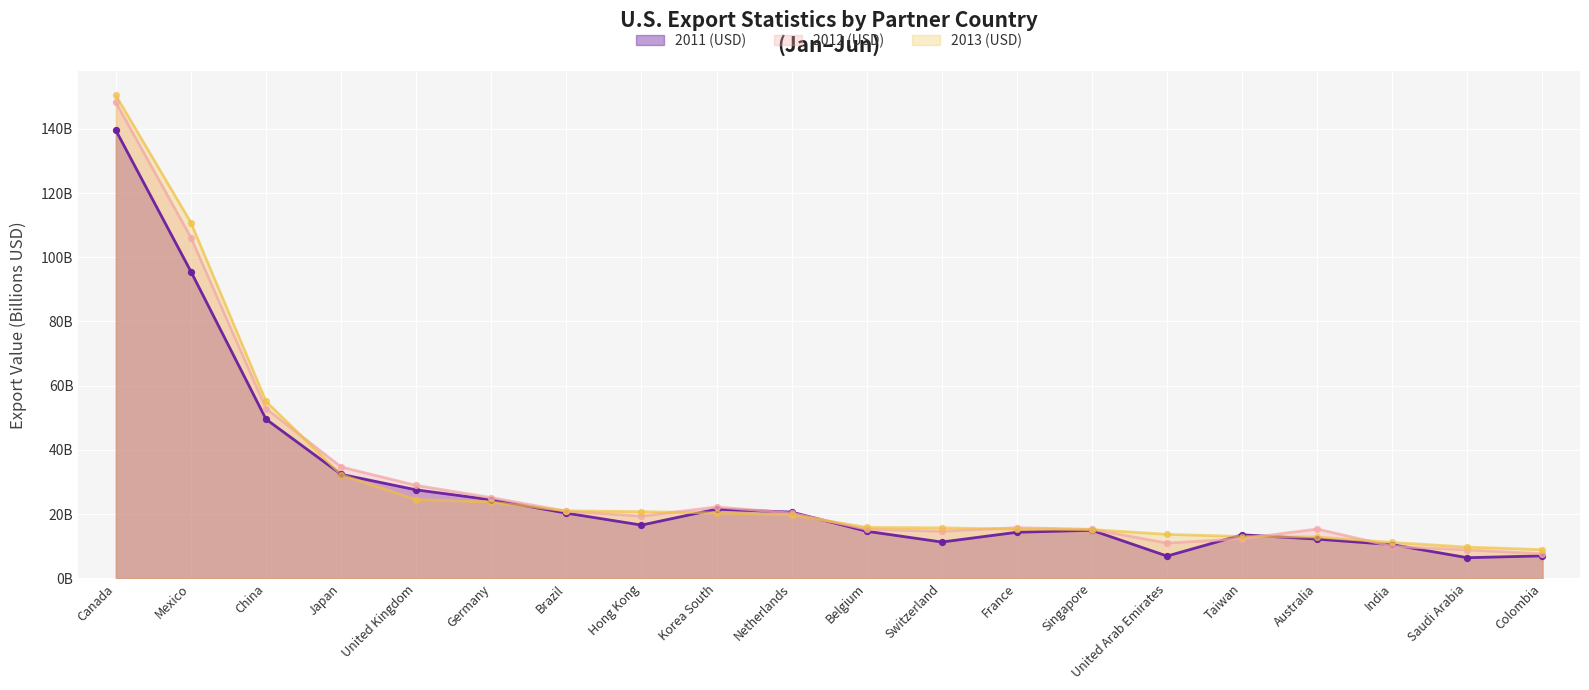

What are all the series names shown in the legend?

2011 (USD), 2012 (USD), 2013 (USD)